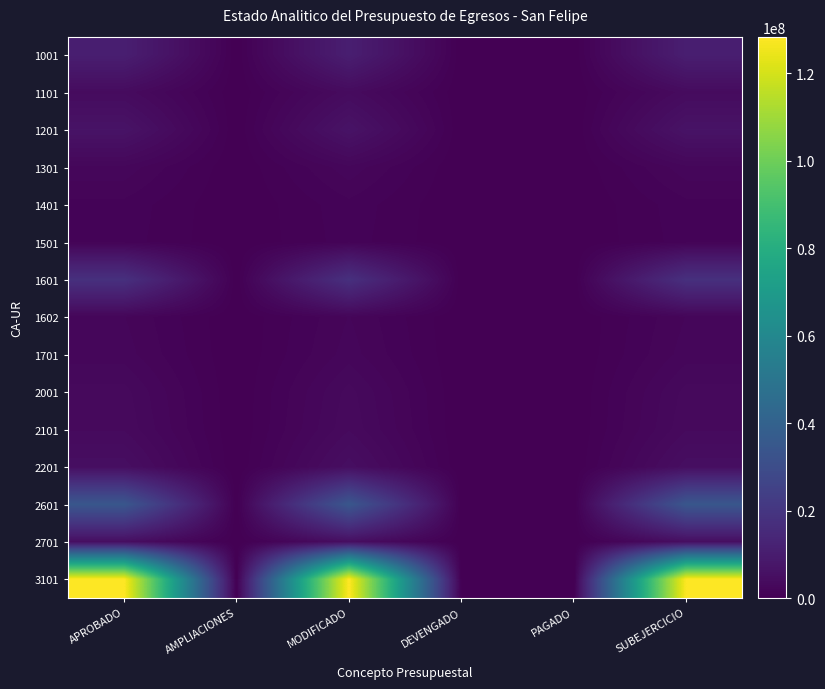

Reading left to right, list all the values displayed in this chart.

1001: APROBADO=10789530.6	AMPLIACIONES=0.0	MODIFICADO=10789530.6	DEVENGADO=0.0	PAGADO=0.0	SUBEJERCICIO=10789530.6
1101: APROBADO=3882366.5	AMPLIACIONES=0.0	MODIFICADO=3882366.5	DEVENGADO=0.0	PAGADO=0.0	SUBEJERCICIO=3882366.5
1201: APROBADO=6575762.5	AMPLIACIONES=0.0	MODIFICADO=6575762.5	DEVENGADO=0.0	PAGADO=0.0	SUBEJERCICIO=6575762.5
1301: APROBADO=2377909.6	AMPLIACIONES=0.0	MODIFICADO=2377909.6	DEVENGADO=0.0	PAGADO=0.0	SUBEJERCICIO=2377909.6
1401: APROBADO=1344673.5	AMPLIACIONES=0.0	MODIFICADO=1344673.5	DEVENGADO=0.0	PAGADO=0.0	SUBEJERCICIO=1344673.5
1501: APROBADO=1254050.9	AMPLIACIONES=0.0	MODIFICADO=1254050.9	DEVENGADO=0.0	PAGADO=0.0	SUBEJERCICIO=1254050.9
1601: APROBADO=17761352.8	AMPLIACIONES=0.0	MODIFICADO=17761352.8	DEVENGADO=0.0	PAGADO=0.0	SUBEJERCICIO=17761352.8
1602: APROBADO=2028121.3	AMPLIACIONES=0.0	MODIFICADO=2028121.3	DEVENGADO=0.0	PAGADO=0.0	SUBEJERCICIO=2028121.3
1701: APROBADO=2266817.8	AMPLIACIONES=0.0	MODIFICADO=2266817.8	DEVENGADO=0.0	PAGADO=0.0	SUBEJERCICIO=2266817.8
2001: APROBADO=3214925.5	AMPLIACIONES=0.0	MODIFICADO=3214925.5	DEVENGADO=0.0	PAGADO=0.0	SUBEJERCICIO=3214925.5
2101: APROBADO=3459580.7	AMPLIACIONES=0.0	MODIFICADO=3459580.7	DEVENGADO=0.0	PAGADO=0.0	SUBEJERCICIO=3459580.7
2201: APROBADO=4839389.9	AMPLIACIONES=0.0	MODIFICADO=4839389.9	DEVENGADO=0.0	PAGADO=0.0	SUBEJERCICIO=4839389.9
2601: APROBADO=34397627.1	AMPLIACIONES=0.0	MODIFICADO=34397627.1	DEVENGADO=0.0	PAGADO=0.0	SUBEJERCICIO=34397627.1
2701: APROBADO=4705261.6	AMPLIACIONES=0.0	MODIFICADO=4705261.6	DEVENGADO=0.0	PAGADO=0.0	SUBEJERCICIO=4705261.6
3101: APROBADO=128351422.2	AMPLIACIONES=0.0	MODIFICADO=128351422.2	DEVENGADO=0.0	PAGADO=0.0	SUBEJERCICIO=128351422.2